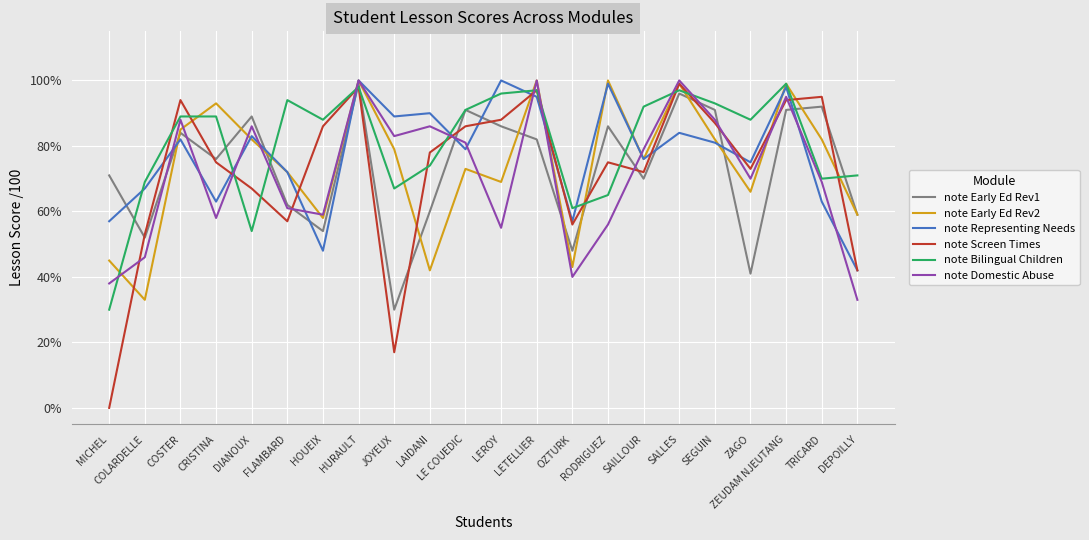

Reading left to right, what are all the values shown in this chart?

note Early Ed Rev1: 71	52	84	76	89	62	54	99	30	60	91	86	82	48	86	70	96	91	41	91	92	59
note Early Ed Rev2: 45	33	85	93	82	72	58	100	79	42	73	69	100	43	100	76	99	82	66	99	82	59
note Representing Needs: 57	67	82	63	83	72	48	100	89	90	79	100	95	57	99	76	84	81	75	98	63	42
note Screen Times: 0	53	94	75	67	57	86	98	17	78	86	88	97	56	75	72	99	87	73	94	95	42
note Bilingual Children: 30	69	89	89	54	94	88	98	67	74	91	96	97	61	65	92	97	93	88	99	70	71
note Domestic Abuse: 38	46	88	58	86	61	59	100	83	86	81	55	100	40	56	79	100	88	70	95	69	33